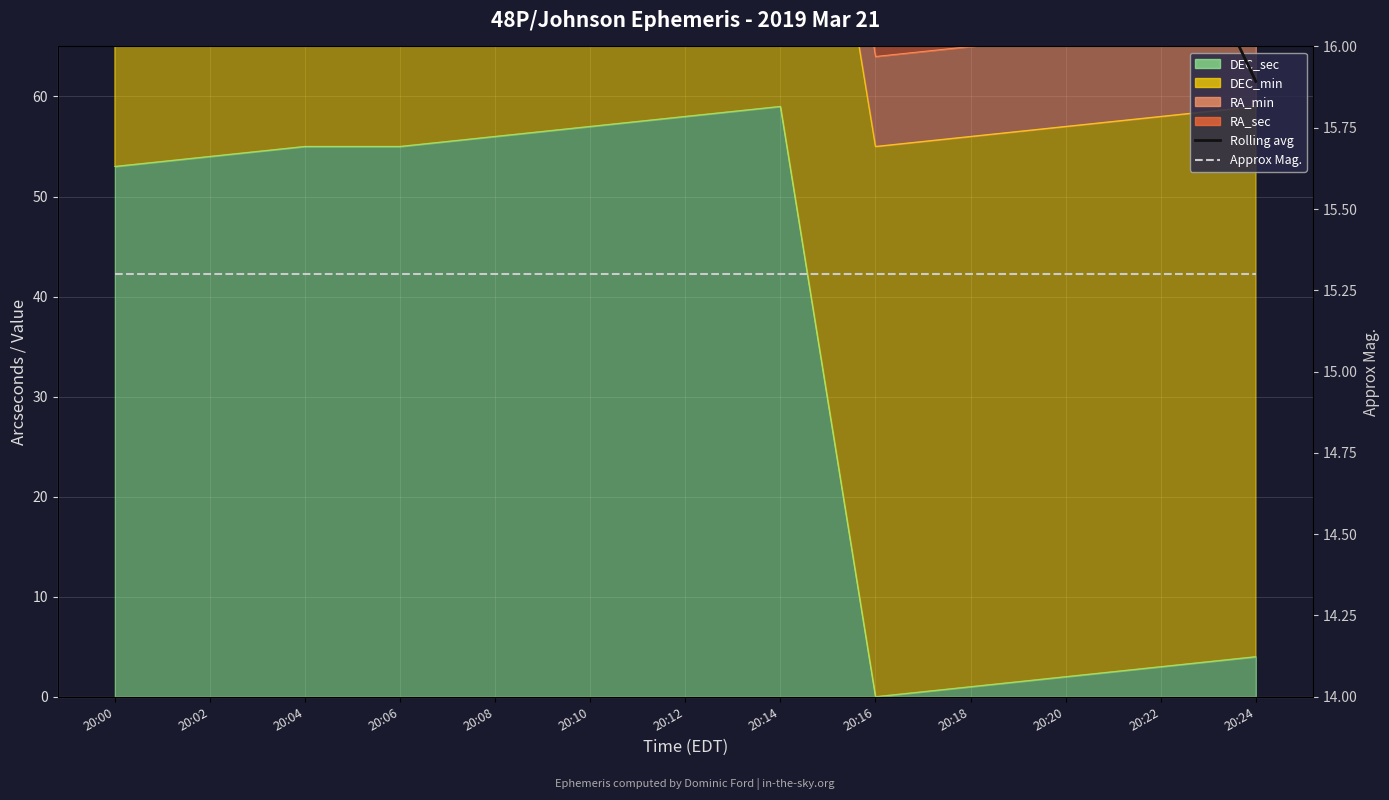

Where is the first local minimum for Rolling avg?

20:20